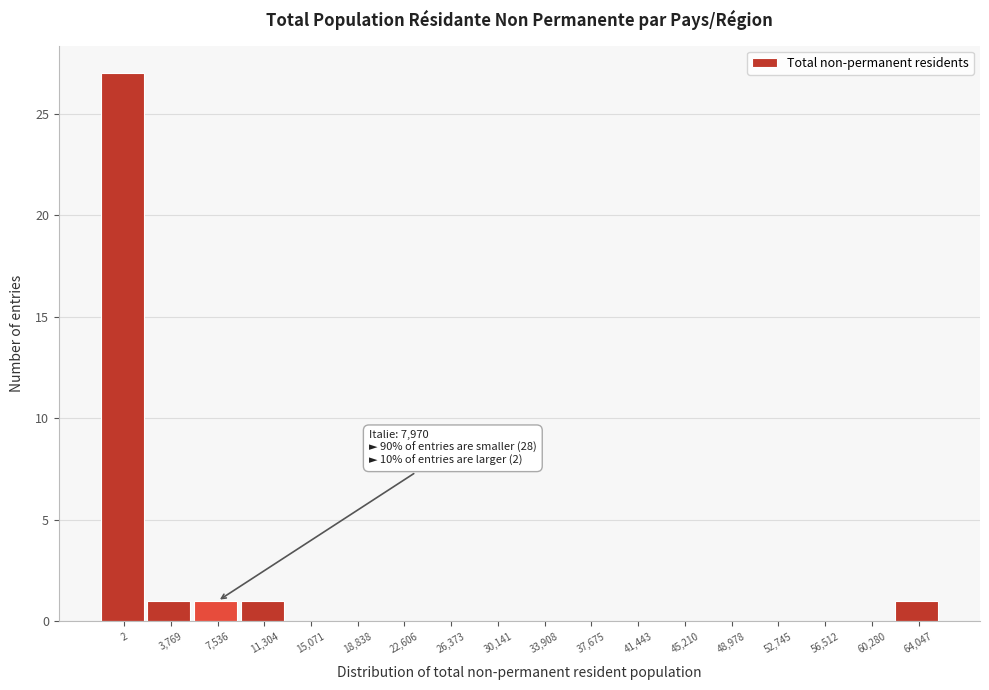

Reading left to right, extract all data points from this chart.

2=27	3,769=1	7,536=1	11,304=1	15,071=0	18,838=0	22,606=0	26,373=0	30,141=0	33,908=0	37,675=0	41,443=0	45,210=0	48,978=0	52,745=0	56,512=0	60,280=0	64,047=1